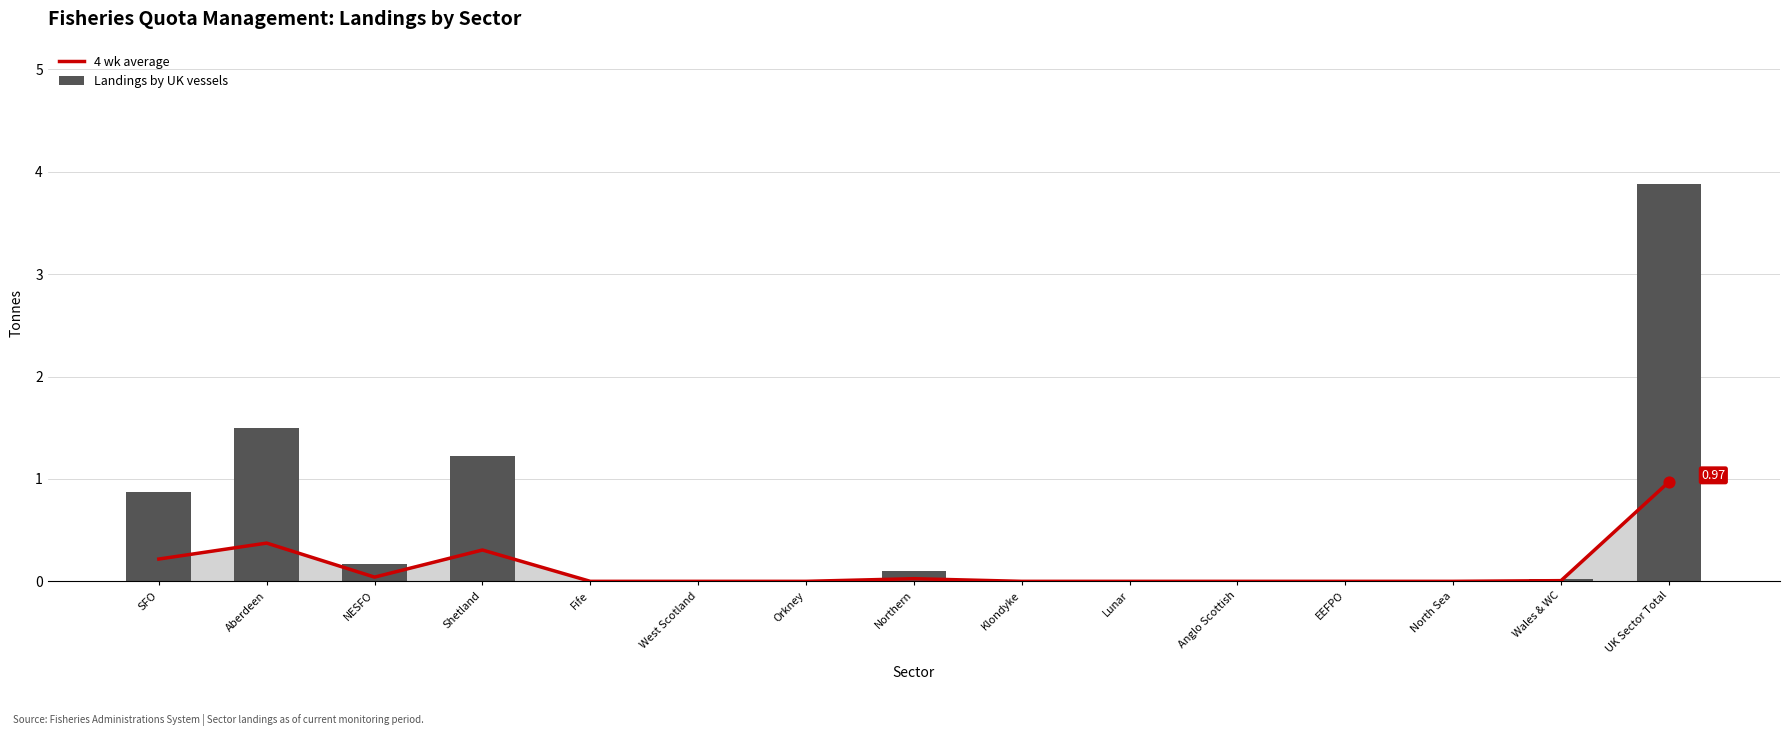

Which series reaches the maximum Y coordinate?

Landings by UK vessels